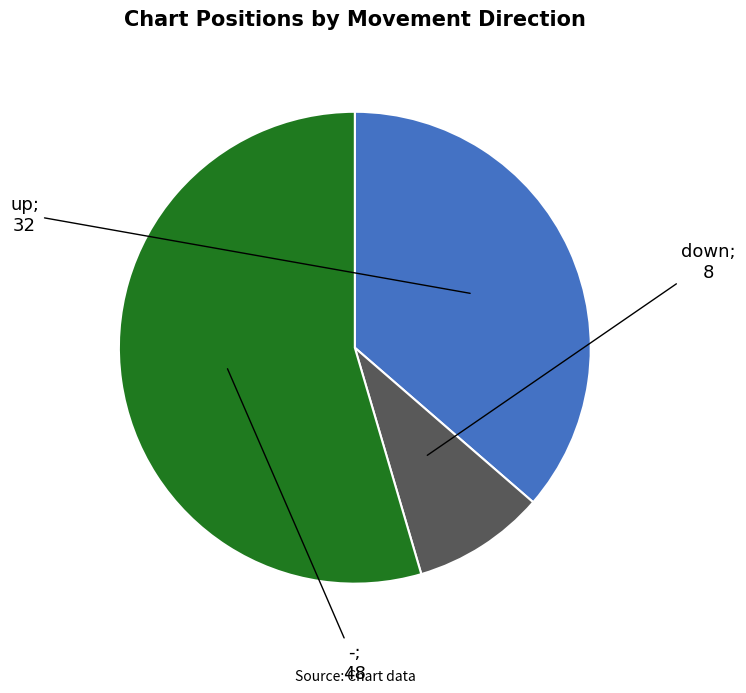

How many slices are in this pie chart?

3